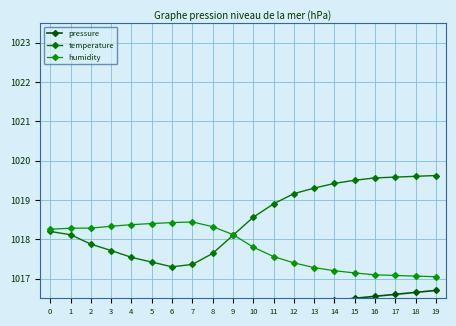

Where is the first local minimum for pressure?

3